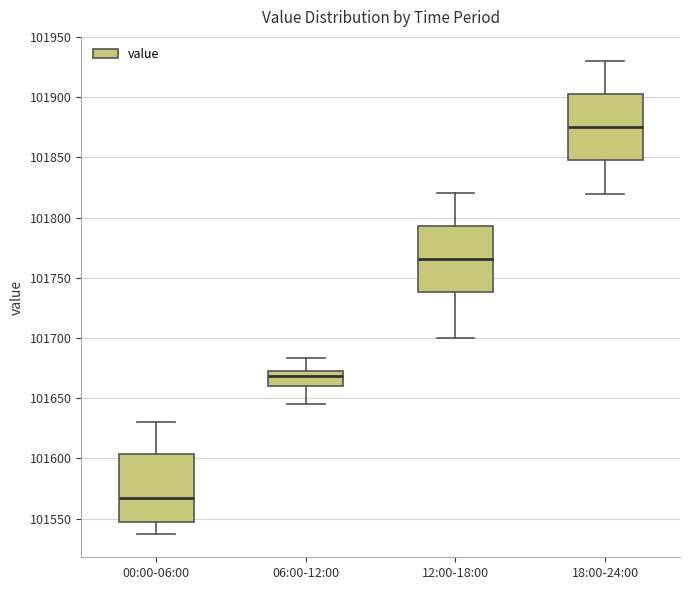

Where does the lower whisker of the box for 06:00-12:00 end on the y-axis? The values are not printed on the chart, so give them approximately, as read against the axis.

101645